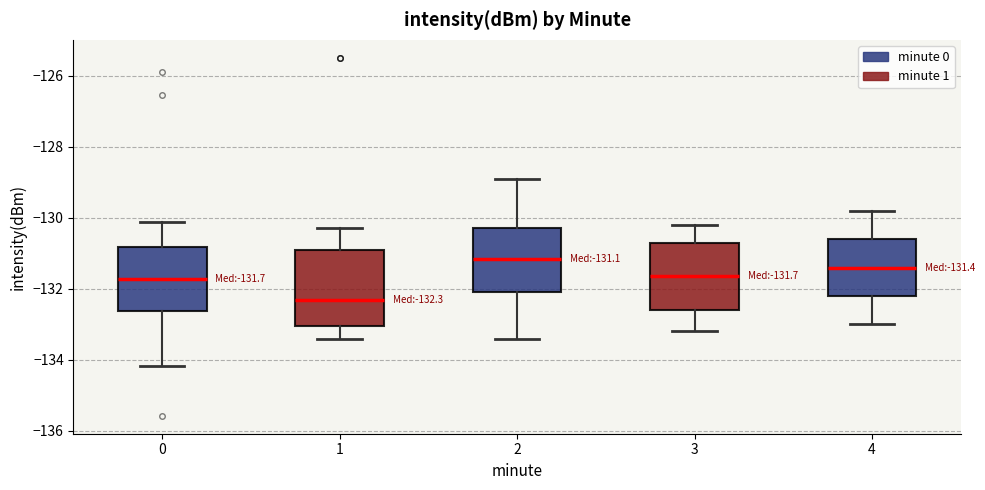

Which box's median line is the highest?

2